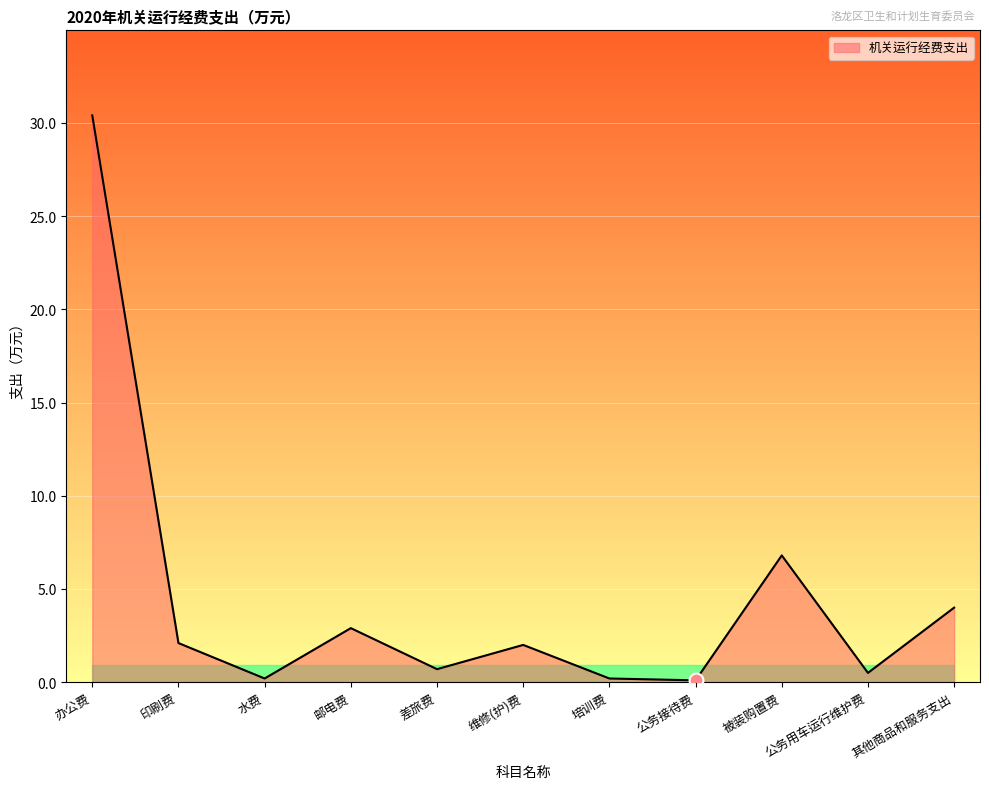

What is the maximum value shown in the chart?

30.4